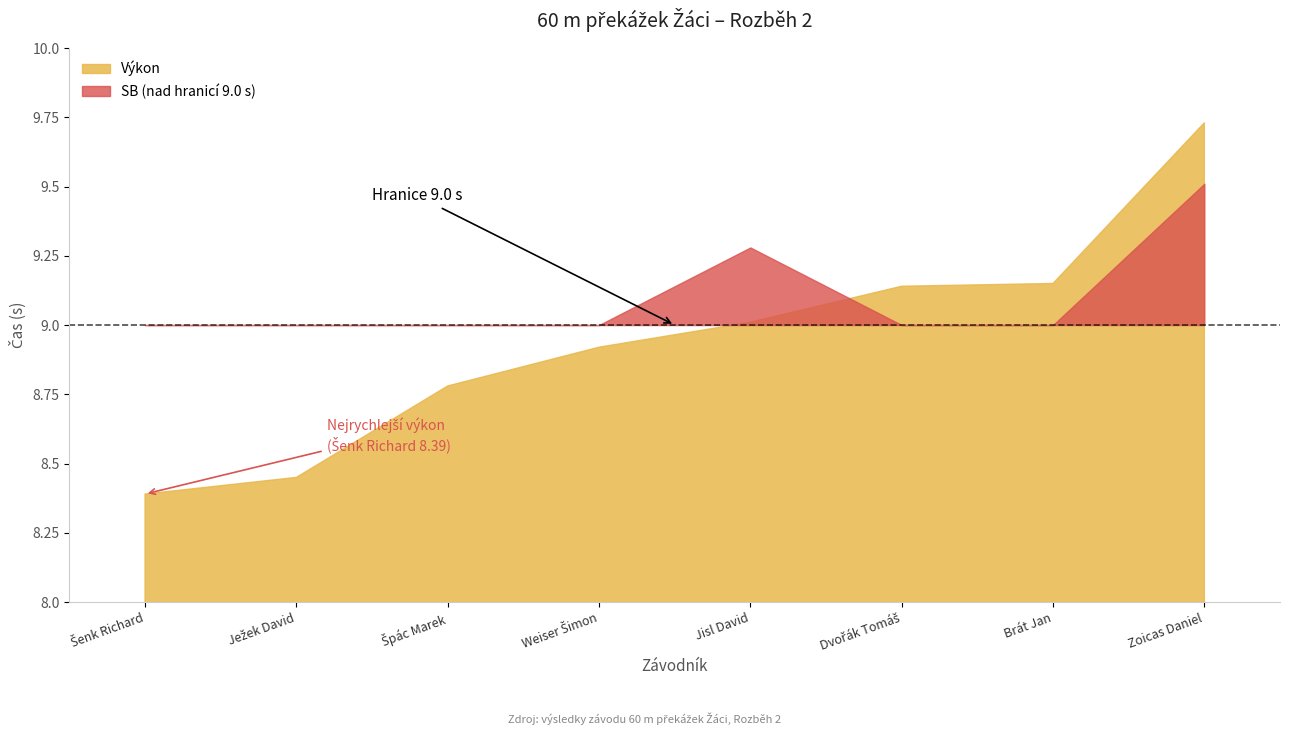

What is the average value of the SB series?

8.9